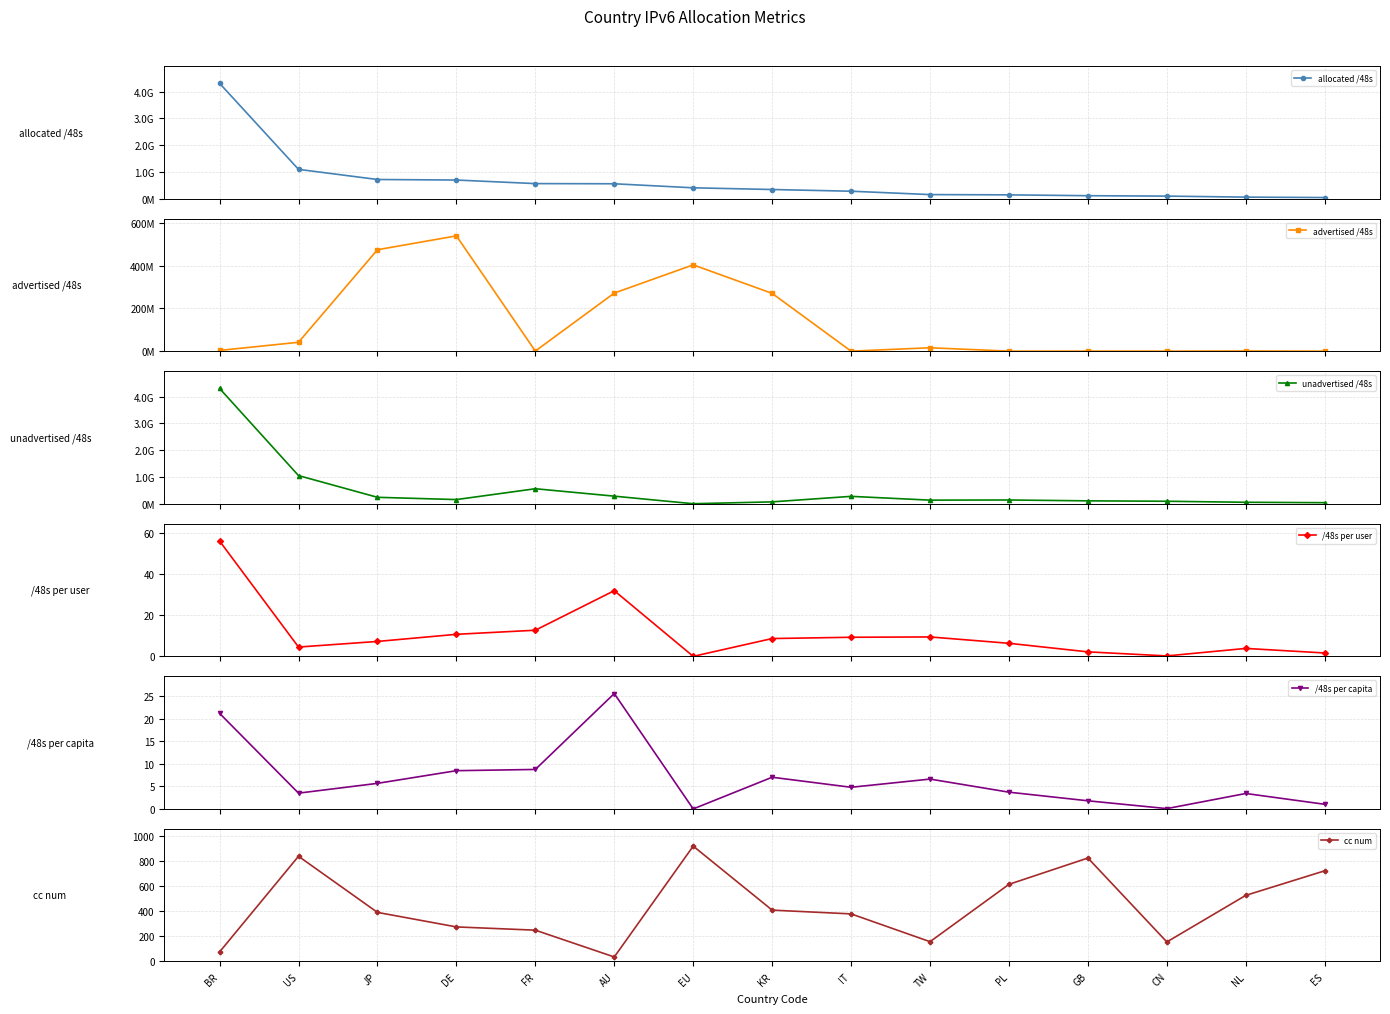

What position from the right is IT?

7